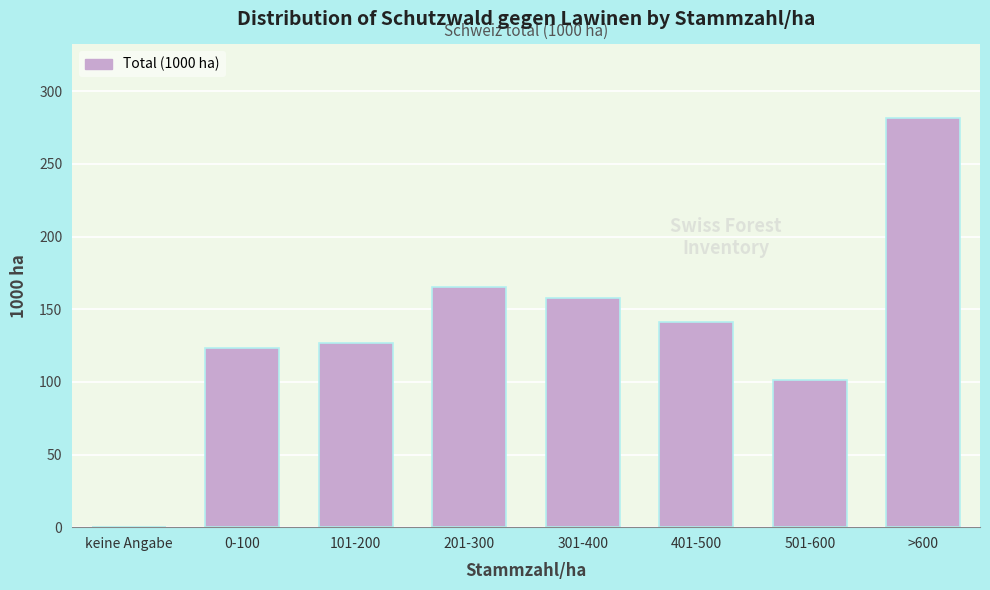

Reading right to left, what are all the values shown in this chart?

>600=281.5	501-600=101.6	401-500=141.2	301-400=157.8	201-300=165.3	101-200=127.0	0-100=123.0	keine Angabe=0.0